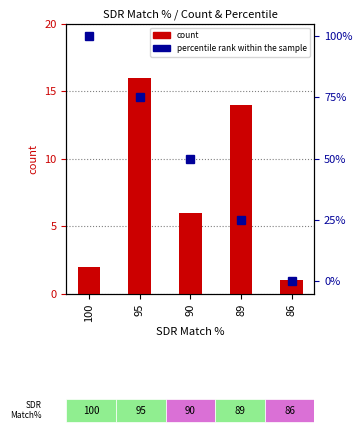

The value of count at 100 is 3. True or false?

False